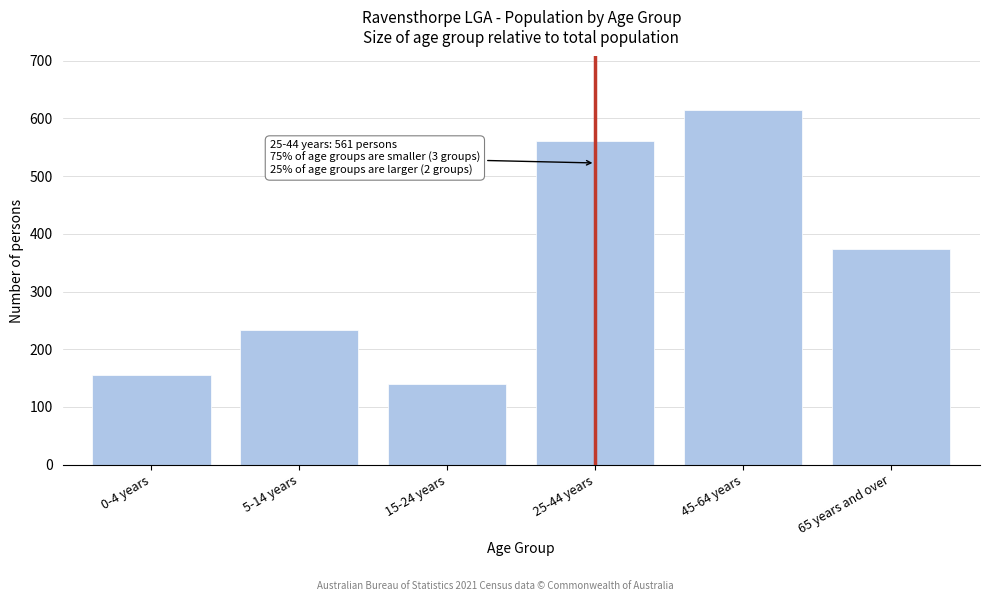

Reading left to right, list all the values displayed in this chart.

155	234	139	561	615	373